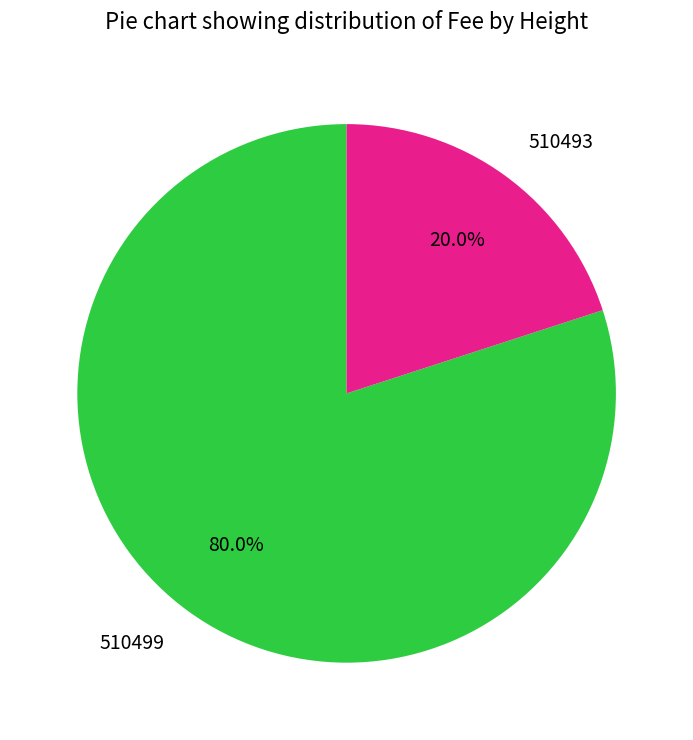

Is it true that 510499 is 91% of the pie?

False